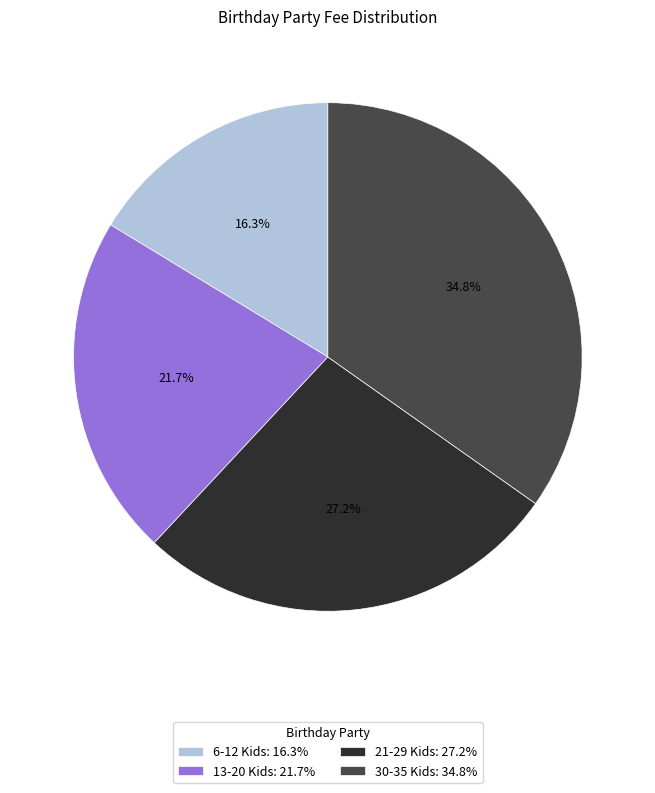

Is the sum of 30-35 Kids and 6-12 Kids greater than half?

Yes